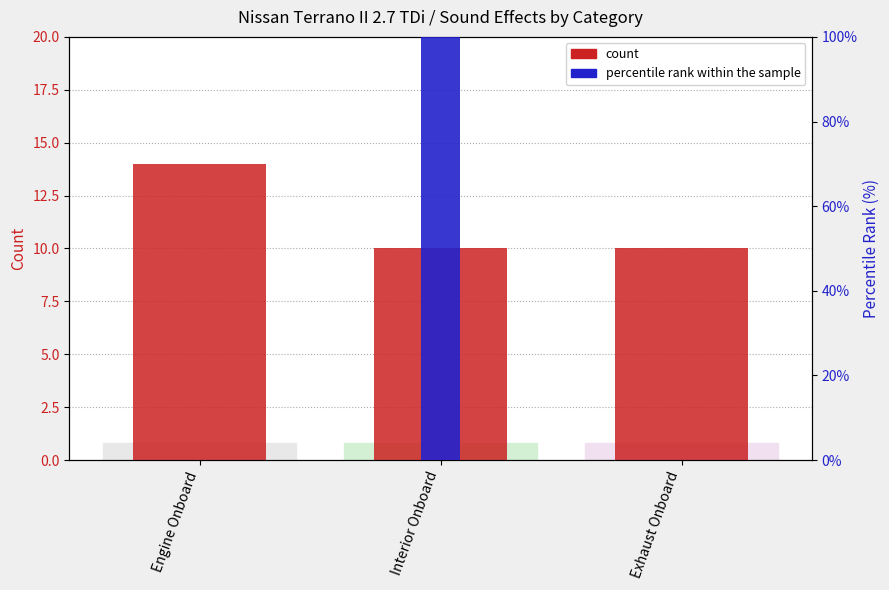

What is the average value of the percentile rank within the sample series?

33